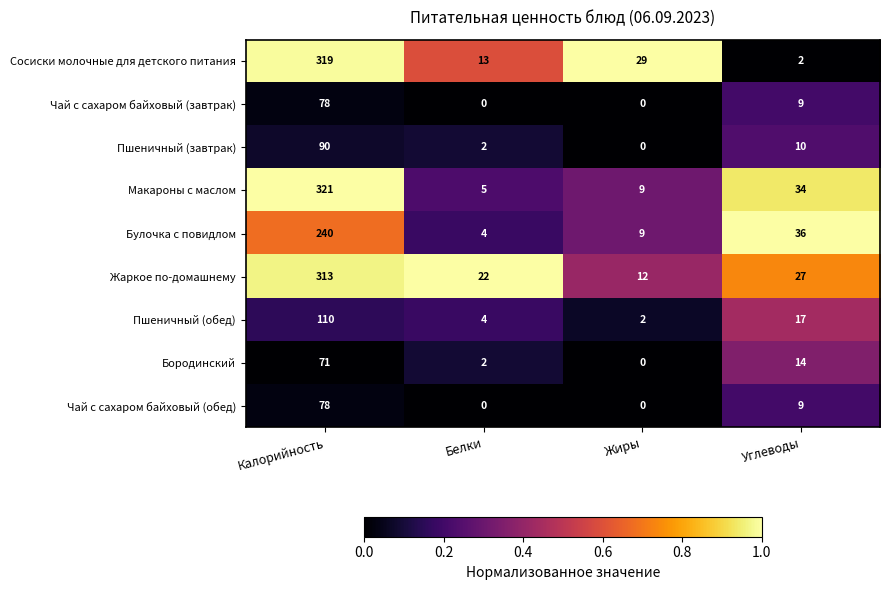

Which series has the largest total across all categories?

Жаркое по-домашнему